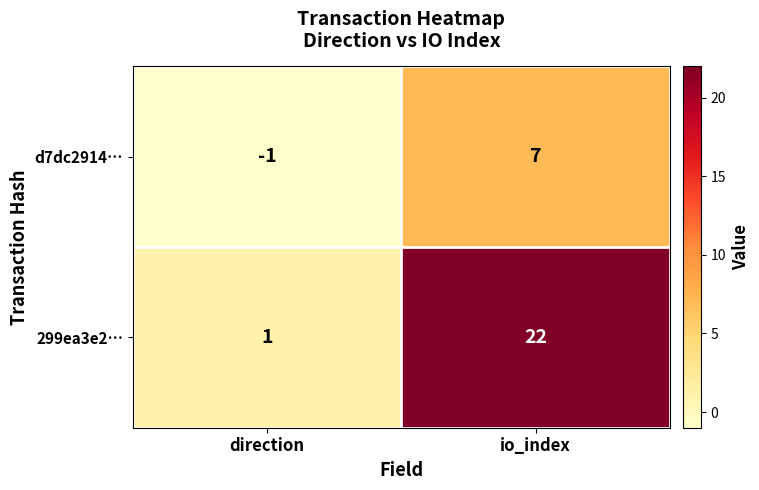

Reading right to left, extract all data points from this chart.

d7dc2914…: io_index=7	direction=-1
299ea3e2…: io_index=22	direction=1